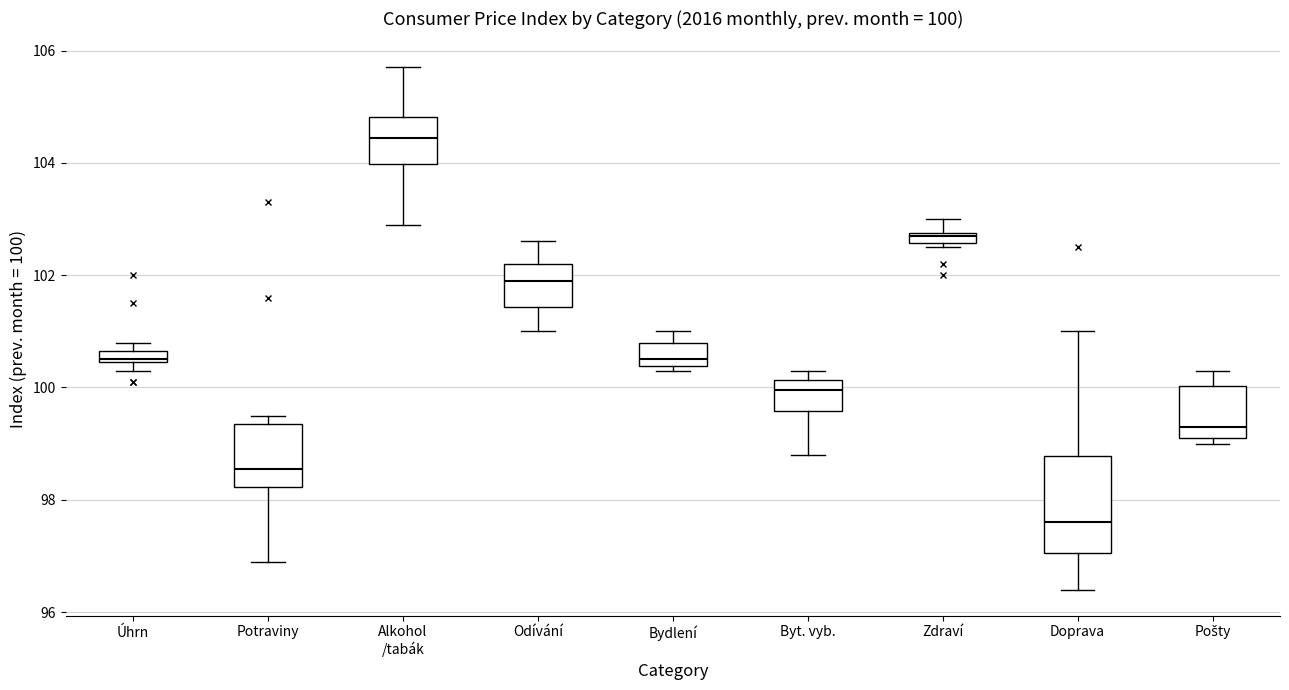

Which box has the lowest median line?

Doprava